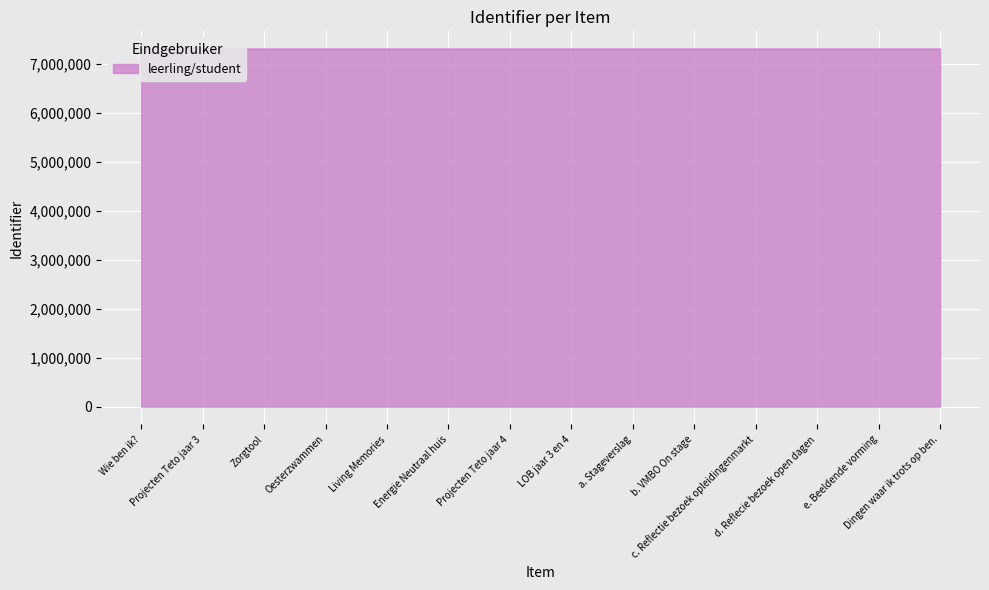

At which category does the chart reach its peak across all series?

Dingen waar ik trots op ben.